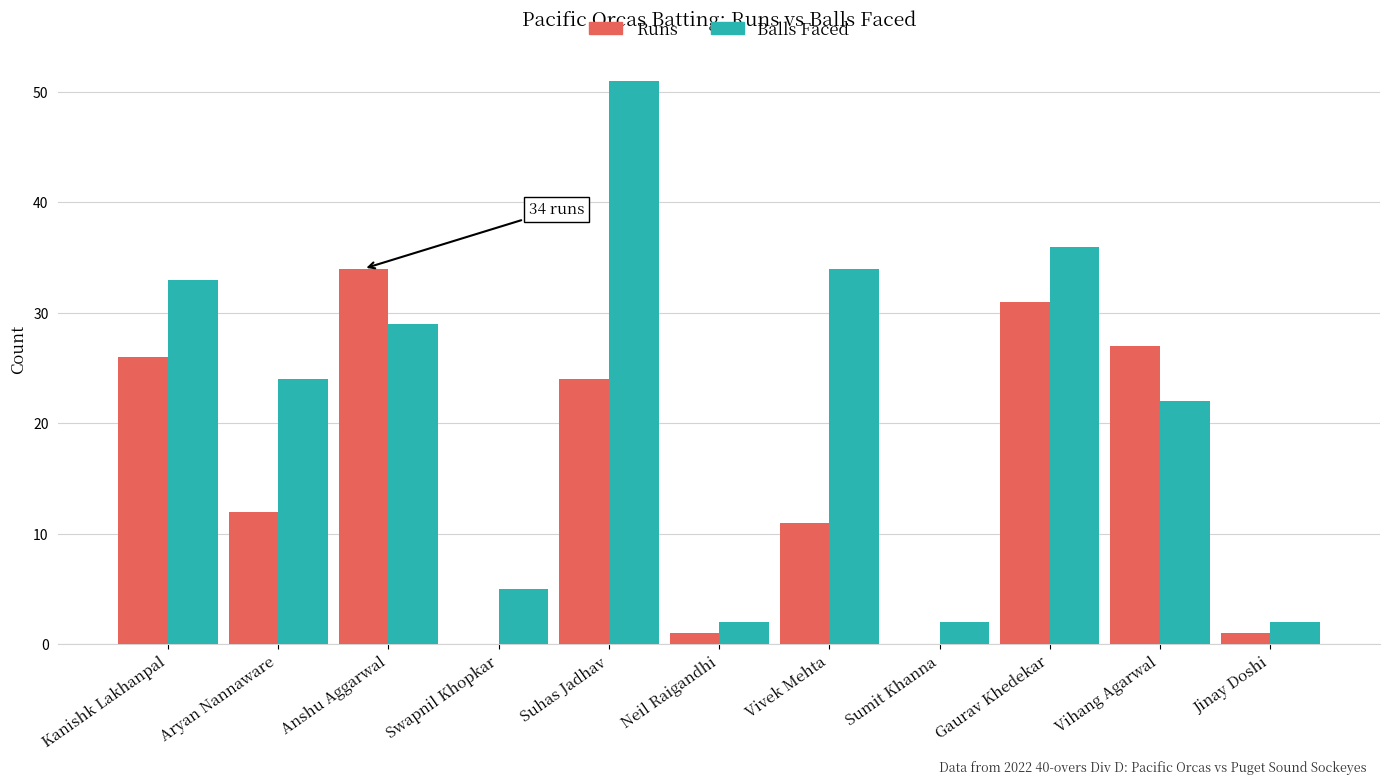

How many categories are shown in the chart?

11